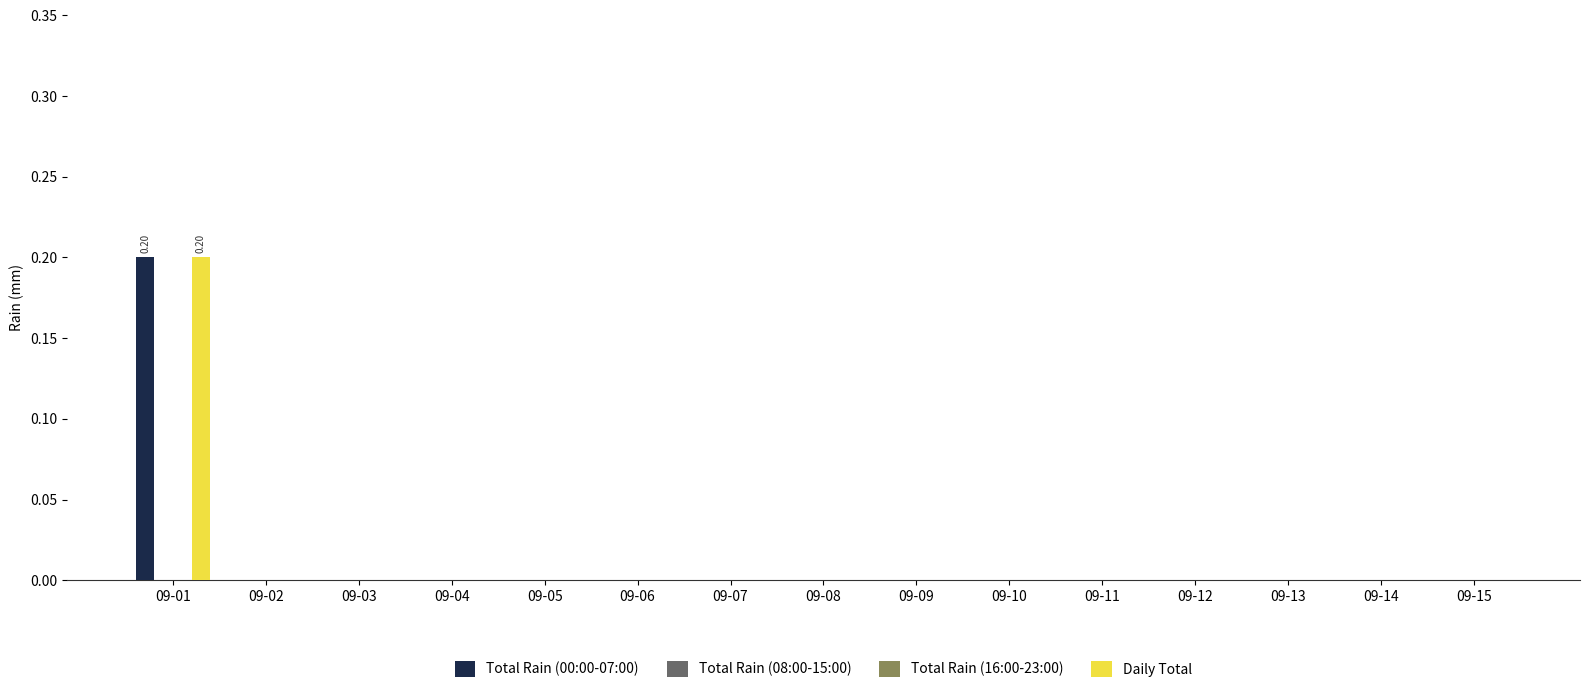

How many values in Total Rain (00:00-07:00) are above zero?

1